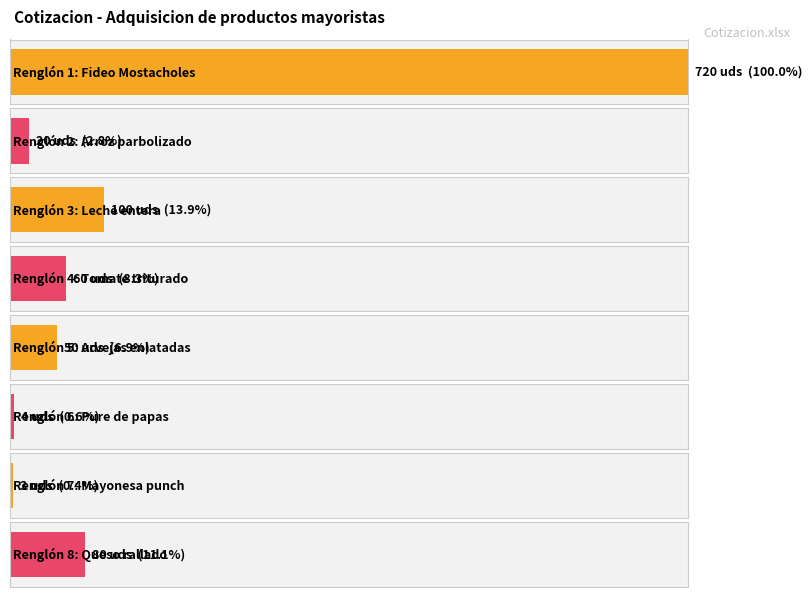

At which category does the chart reach its peak across all series?

1